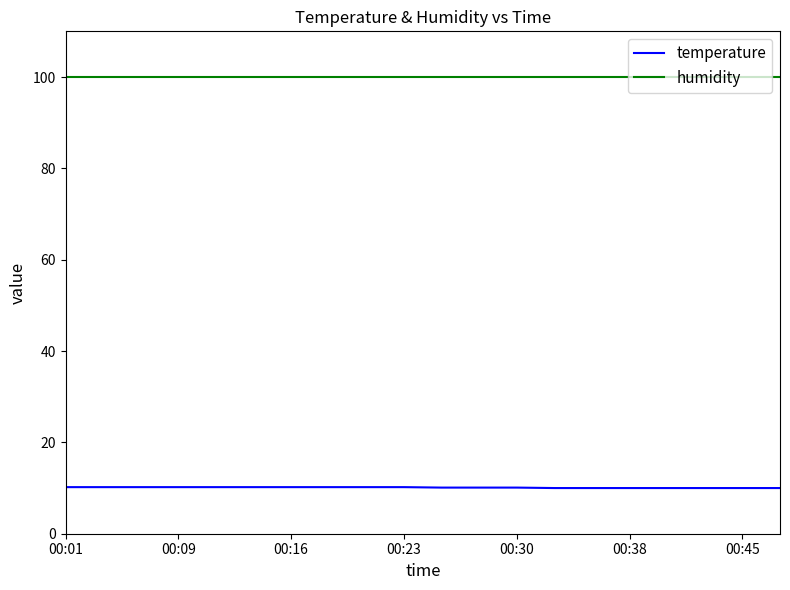

Does the chart have visible grid lines?

No